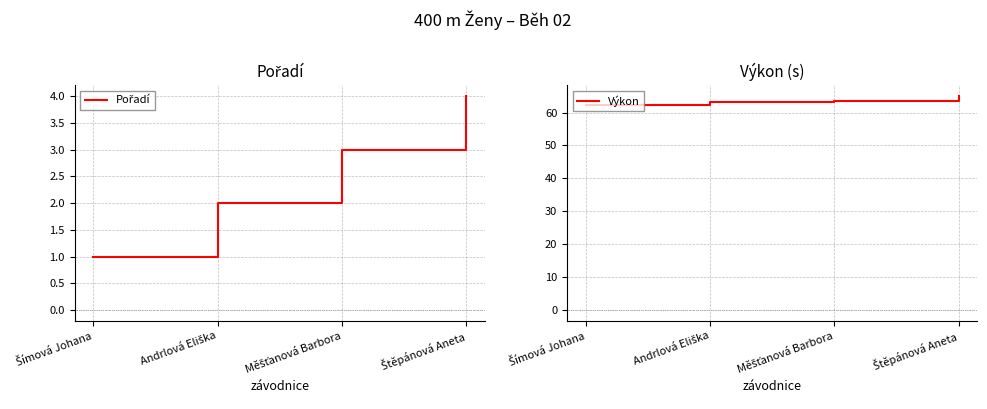

What is the sum of all Pořadí values?

10.0